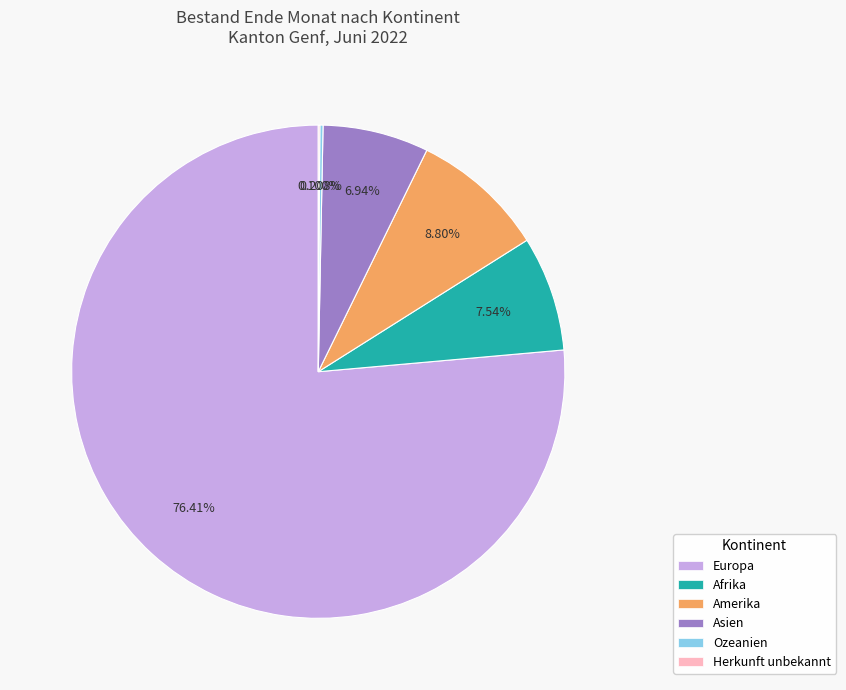

Is there a majority slice in this chart?

Yes